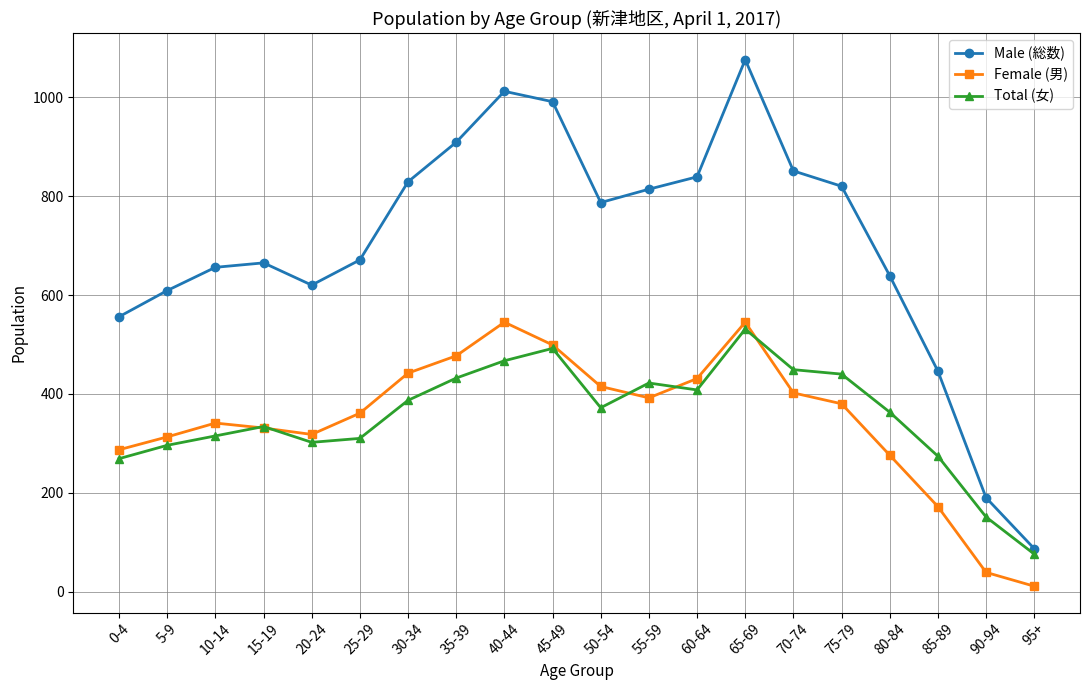

Which series changed the most between 0-4 and 80-84?

Total (女)